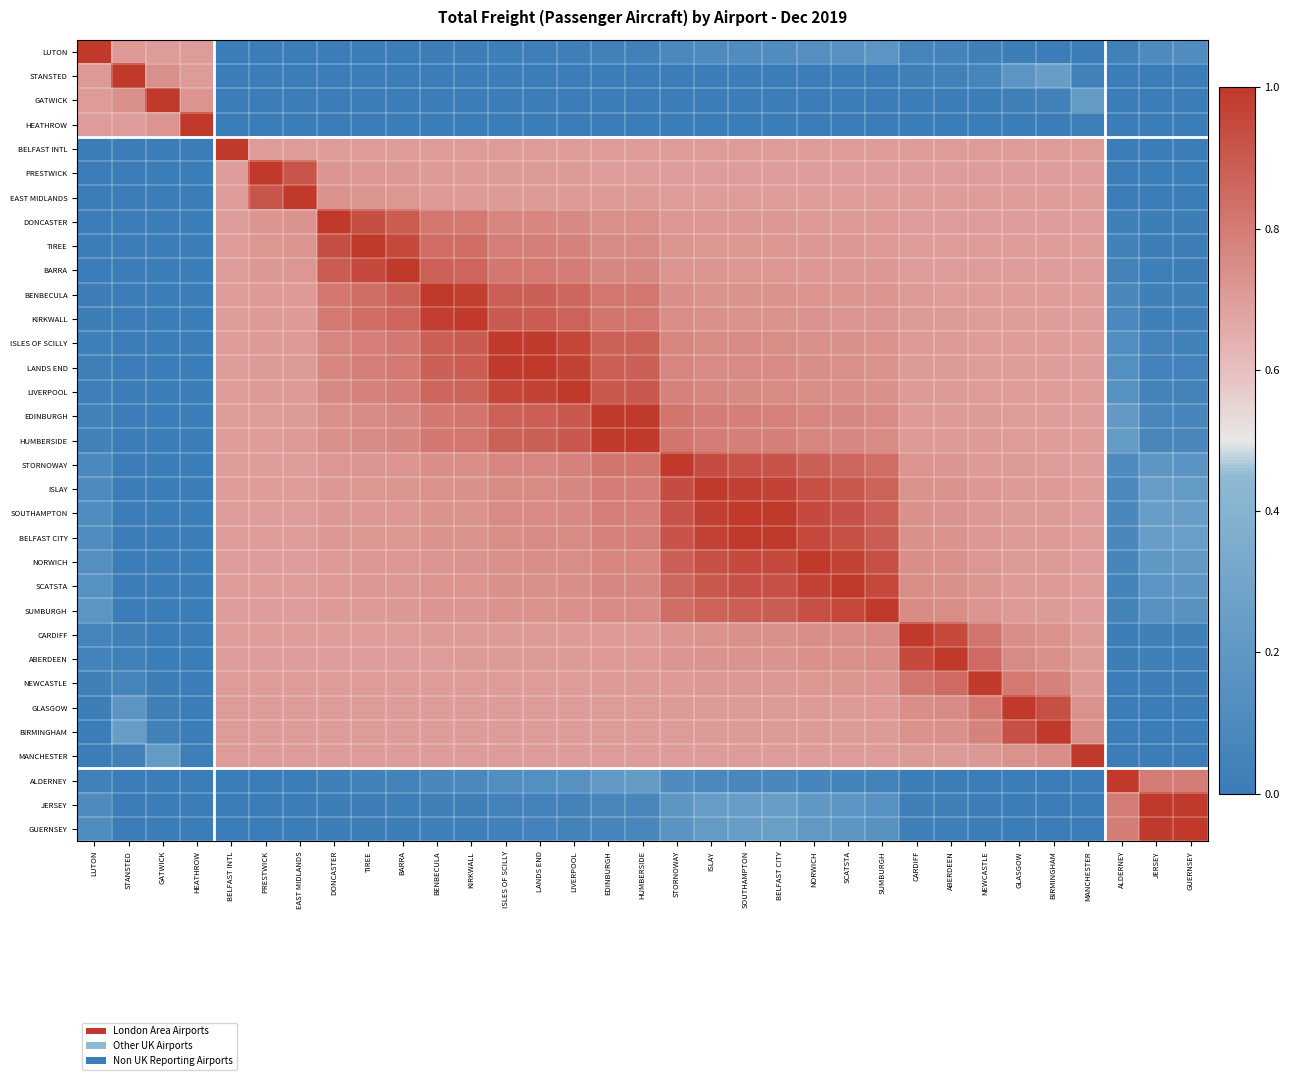

Reading left to right, what are all the values shown in this chart?

LUTON: LUTON=1.0	STANSTED=0.7	GATWICK=0.7	HEATHROW=0.7	BELFAST INTL=0.0	PRESTWICK=0.0	EAST MIDLANDS=0.0	DONCASTER=0.0	TIREE=0.0	BARRA=0.0	BENBECULA=0.0	KIRKWALL=0.0	ISLES OF SCILLY=0.0	LANDS END=0.0	LIVERPOOL=0.0	EDINBURGH=0.0	HUMBERSIDE=0.0	STORNOWAY=0.1	ISLAY=0.1	SOUTHAMPTON=0.1	BELFAST CITY=0.1	NORWICH=0.1	SCATSTA=0.2	SUMBURGH=0.2	CARDIFF=0.1	ABERDEEN=0.1	NEWCASTLE=0.0	GLASGOW=0.0	BIRMINGHAM=0.0	MANCHESTER=0.0	ALDERNEY=0.0	JERSEY=0.1	GUERNSEY=0.1
STANSTED: LUTON=0.7	STANSTED=1.0	GATWICK=0.7	HEATHROW=0.7	BELFAST INTL=0.0	PRESTWICK=0.0	EAST MIDLANDS=0.0	DONCASTER=0.0	TIREE=0.0	BARRA=0.0	BENBECULA=0.0	KIRKWALL=0.0	ISLES OF SCILLY=0.0	LANDS END=0.0	LIVERPOOL=0.0	EDINBURGH=0.0	HUMBERSIDE=0.0	STORNOWAY=0.0	ISLAY=0.0	SOUTHAMPTON=0.0	BELFAST CITY=0.0	NORWICH=0.0	SCATSTA=0.0	SUMBURGH=0.0	CARDIFF=0.0	ABERDEEN=0.0	NEWCASTLE=0.1	GLASGOW=0.2	BIRMINGHAM=0.2	MANCHESTER=0.0	ALDERNEY=0.0	JERSEY=0.0	GUERNSEY=0.0
GATWICK: LUTON=0.7	STANSTED=0.7	GATWICK=1.0	HEATHROW=0.7	BELFAST INTL=0.0	PRESTWICK=0.0	EAST MIDLANDS=0.0	DONCASTER=0.0	TIREE=0.0	BARRA=0.0	BENBECULA=0.0	KIRKWALL=0.0	ISLES OF SCILLY=0.0	LANDS END=0.0	LIVERPOOL=0.0	EDINBURGH=0.0	HUMBERSIDE=0.0	STORNOWAY=0.0	ISLAY=0.0	SOUTHAMPTON=0.0	BELFAST CITY=0.0	NORWICH=0.0	SCATSTA=0.0	SUMBURGH=0.0	CARDIFF=0.0	ABERDEEN=0.0	NEWCASTLE=0.0	GLASGOW=0.0	BIRMINGHAM=0.0	MANCHESTER=0.2	ALDERNEY=0.0	JERSEY=0.0	GUERNSEY=0.0
HEATHROW: LUTON=0.7	STANSTED=0.7	GATWICK=0.7	HEATHROW=1.0	BELFAST INTL=0.0	PRESTWICK=0.0	EAST MIDLANDS=0.0	DONCASTER=0.0	TIREE=0.0	BARRA=0.0	BENBECULA=0.0	KIRKWALL=0.0	ISLES OF SCILLY=0.0	LANDS END=0.0	LIVERPOOL=0.0	EDINBURGH=0.0	HUMBERSIDE=0.0	STORNOWAY=0.0	ISLAY=0.0	SOUTHAMPTON=0.0	BELFAST CITY=0.0	NORWICH=0.0	SCATSTA=0.0	SUMBURGH=0.0	CARDIFF=0.0	ABERDEEN=0.0	NEWCASTLE=0.0	GLASGOW=0.0	BIRMINGHAM=0.0	MANCHESTER=0.0	ALDERNEY=0.0	JERSEY=0.0	GUERNSEY=0.0
BELFAST INTL: LUTON=0.0	STANSTED=0.0	GATWICK=0.0	HEATHROW=0.0	BELFAST INTL=1.0	PRESTWICK=0.7	EAST MIDLANDS=0.7	DONCASTER=0.7	TIREE=0.7	BARRA=0.7	BENBECULA=0.7	KIRKWALL=0.7	ISLES OF SCILLY=0.7	LANDS END=0.7	LIVERPOOL=0.7	EDINBURGH=0.7	HUMBERSIDE=0.7	STORNOWAY=0.7	ISLAY=0.7	SOUTHAMPTON=0.7	BELFAST CITY=0.7	NORWICH=0.7	SCATSTA=0.7	SUMBURGH=0.7	CARDIFF=0.7	ABERDEEN=0.7	NEWCASTLE=0.7	GLASGOW=0.7	BIRMINGHAM=0.7	MANCHESTER=0.7	ALDERNEY=0.0	JERSEY=0.0	GUERNSEY=0.0
PRESTWICK: LUTON=0.0	STANSTED=0.0	GATWICK=0.0	HEATHROW=0.0	BELFAST INTL=0.7	PRESTWICK=1.0	EAST MIDLANDS=0.9	DONCASTER=0.7	TIREE=0.7	BARRA=0.7	BENBECULA=0.7	KIRKWALL=0.7	ISLES OF SCILLY=0.7	LANDS END=0.7	LIVERPOOL=0.7	EDINBURGH=0.7	HUMBERSIDE=0.7	STORNOWAY=0.7	ISLAY=0.7	SOUTHAMPTON=0.7	BELFAST CITY=0.7	NORWICH=0.7	SCATSTA=0.7	SUMBURGH=0.7	CARDIFF=0.7	ABERDEEN=0.7	NEWCASTLE=0.7	GLASGOW=0.7	BIRMINGHAM=0.7	MANCHESTER=0.7	ALDERNEY=0.0	JERSEY=0.0	GUERNSEY=0.0
EAST MIDLANDS: LUTON=0.0	STANSTED=0.0	GATWICK=0.0	HEATHROW=0.0	BELFAST INTL=0.7	PRESTWICK=0.9	EAST MIDLANDS=1.0	DONCASTER=0.7	TIREE=0.7	BARRA=0.7	BENBECULA=0.7	KIRKWALL=0.7	ISLES OF SCILLY=0.7	LANDS END=0.7	LIVERPOOL=0.7	EDINBURGH=0.7	HUMBERSIDE=0.7	STORNOWAY=0.7	ISLAY=0.7	SOUTHAMPTON=0.7	BELFAST CITY=0.7	NORWICH=0.7	SCATSTA=0.7	SUMBURGH=0.7	CARDIFF=0.7	ABERDEEN=0.7	NEWCASTLE=0.7	GLASGOW=0.7	BIRMINGHAM=0.7	MANCHESTER=0.7	ALDERNEY=0.0	JERSEY=0.0	GUERNSEY=0.0
DONCASTER: LUTON=0.0	STANSTED=0.0	GATWICK=0.0	HEATHROW=0.0	BELFAST INTL=0.7	PRESTWICK=0.7	EAST MIDLANDS=0.7	DONCASTER=1.0	TIREE=0.9	BARRA=0.9	BENBECULA=0.8	KIRKWALL=0.8	ISLES OF SCILLY=0.8	LANDS END=0.8	LIVERPOOL=0.8	EDINBURGH=0.7	HUMBERSIDE=0.7	STORNOWAY=0.7	ISLAY=0.7	SOUTHAMPTON=0.7	BELFAST CITY=0.7	NORWICH=0.7	SCATSTA=0.7	SUMBURGH=0.7	CARDIFF=0.7	ABERDEEN=0.7	NEWCASTLE=0.7	GLASGOW=0.7	BIRMINGHAM=0.7	MANCHESTER=0.7	ALDERNEY=0.0	JERSEY=0.0	GUERNSEY=0.0
TIREE: LUTON=0.0	STANSTED=0.0	GATWICK=0.0	HEATHROW=0.0	BELFAST INTL=0.7	PRESTWICK=0.7	EAST MIDLANDS=0.7	DONCASTER=0.9	TIREE=1.0	BARRA=0.9	BENBECULA=0.8	KIRKWALL=0.8	ISLES OF SCILLY=0.8	LANDS END=0.8	LIVERPOOL=0.8	EDINBURGH=0.8	HUMBERSIDE=0.8	STORNOWAY=0.7	ISLAY=0.7	SOUTHAMPTON=0.7	BELFAST CITY=0.7	NORWICH=0.7	SCATSTA=0.7	SUMBURGH=0.7	CARDIFF=0.7	ABERDEEN=0.7	NEWCASTLE=0.7	GLASGOW=0.7	BIRMINGHAM=0.7	MANCHESTER=0.7	ALDERNEY=0.0	JERSEY=0.0	GUERNSEY=0.0
BARRA: LUTON=0.0	STANSTED=0.0	GATWICK=0.0	HEATHROW=0.0	BELFAST INTL=0.7	PRESTWICK=0.7	EAST MIDLANDS=0.7	DONCASTER=0.9	TIREE=0.9	BARRA=1.0	BENBECULA=0.9	KIRKWALL=0.9	ISLES OF SCILLY=0.8	LANDS END=0.8	LIVERPOOL=0.8	EDINBURGH=0.8	HUMBERSIDE=0.8	STORNOWAY=0.7	ISLAY=0.7	SOUTHAMPTON=0.7	BELFAST CITY=0.7	NORWICH=0.7	SCATSTA=0.7	SUMBURGH=0.7	CARDIFF=0.7	ABERDEEN=0.7	NEWCASTLE=0.7	GLASGOW=0.7	BIRMINGHAM=0.7	MANCHESTER=0.7	ALDERNEY=0.0	JERSEY=0.0	GUERNSEY=0.0
BENBECULA: LUTON=0.0	STANSTED=0.0	GATWICK=0.0	HEATHROW=0.0	BELFAST INTL=0.7	PRESTWICK=0.7	EAST MIDLANDS=0.7	DONCASTER=0.8	TIREE=0.8	BARRA=0.9	BENBECULA=1.0	KIRKWALL=1.0	ISLES OF SCILLY=0.9	LANDS END=0.9	LIVERPOOL=0.9	EDINBURGH=0.8	HUMBERSIDE=0.8	STORNOWAY=0.7	ISLAY=0.7	SOUTHAMPTON=0.7	BELFAST CITY=0.7	NORWICH=0.7	SCATSTA=0.7	SUMBURGH=0.7	CARDIFF=0.7	ABERDEEN=0.7	NEWCASTLE=0.7	GLASGOW=0.7	BIRMINGHAM=0.7	MANCHESTER=0.7	ALDERNEY=0.1	JERSEY=0.0	GUERNSEY=0.0
KIRKWALL: LUTON=0.0	STANSTED=0.0	GATWICK=0.0	HEATHROW=0.0	BELFAST INTL=0.7	PRESTWICK=0.7	EAST MIDLANDS=0.7	DONCASTER=0.8	TIREE=0.8	BARRA=0.9	BENBECULA=1.0	KIRKWALL=1.0	ISLES OF SCILLY=0.9	LANDS END=0.9	LIVERPOOL=0.9	EDINBURGH=0.8	HUMBERSIDE=0.8	STORNOWAY=0.7	ISLAY=0.7	SOUTHAMPTON=0.7	BELFAST CITY=0.7	NORWICH=0.7	SCATSTA=0.7	SUMBURGH=0.7	CARDIFF=0.7	ABERDEEN=0.7	NEWCASTLE=0.7	GLASGOW=0.7	BIRMINGHAM=0.7	MANCHESTER=0.7	ALDERNEY=0.1	JERSEY=0.0	GUERNSEY=0.0
ISLES OF SCILLY: LUTON=0.0	STANSTED=0.0	GATWICK=0.0	HEATHROW=0.0	BELFAST INTL=0.7	PRESTWICK=0.7	EAST MIDLANDS=0.7	DONCASTER=0.8	TIREE=0.8	BARRA=0.8	BENBECULA=0.9	KIRKWALL=0.9	ISLES OF SCILLY=1.0	LANDS END=1.0	LIVERPOOL=1.0	EDINBURGH=0.9	HUMBERSIDE=0.9	STORNOWAY=0.8	ISLAY=0.8	SOUTHAMPTON=0.8	BELFAST CITY=0.7	NORWICH=0.7	SCATSTA=0.7	SUMBURGH=0.7	CARDIFF=0.7	ABERDEEN=0.7	NEWCASTLE=0.7	GLASGOW=0.7	BIRMINGHAM=0.7	MANCHESTER=0.7	ALDERNEY=0.1	JERSEY=0.0	GUERNSEY=0.0
LANDS END: LUTON=0.0	STANSTED=0.0	GATWICK=0.0	HEATHROW=0.0	BELFAST INTL=0.7	PRESTWICK=0.7	EAST MIDLANDS=0.7	DONCASTER=0.8	TIREE=0.8	BARRA=0.8	BENBECULA=0.9	KIRKWALL=0.9	ISLES OF SCILLY=1.0	LANDS END=1.0	LIVERPOOL=1.0	EDINBURGH=0.9	HUMBERSIDE=0.9	STORNOWAY=0.8	ISLAY=0.8	SOUTHAMPTON=0.8	BELFAST CITY=0.8	NORWICH=0.7	SCATSTA=0.7	SUMBURGH=0.7	CARDIFF=0.7	ABERDEEN=0.7	NEWCASTLE=0.7	GLASGOW=0.7	BIRMINGHAM=0.7	MANCHESTER=0.7	ALDERNEY=0.1	JERSEY=0.0	GUERNSEY=0.0
LIVERPOOL: LUTON=0.0	STANSTED=0.0	GATWICK=0.0	HEATHROW=0.0	BELFAST INTL=0.7	PRESTWICK=0.7	EAST MIDLANDS=0.7	DONCASTER=0.8	TIREE=0.8	BARRA=0.8	BENBECULA=0.9	KIRKWALL=0.9	ISLES OF SCILLY=1.0	LANDS END=1.0	LIVERPOOL=1.0	EDINBURGH=0.9	HUMBERSIDE=0.9	STORNOWAY=0.8	ISLAY=0.8	SOUTHAMPTON=0.8	BELFAST CITY=0.8	NORWICH=0.7	SCATSTA=0.7	SUMBURGH=0.7	CARDIFF=0.7	ABERDEEN=0.7	NEWCASTLE=0.7	GLASGOW=0.7	BIRMINGHAM=0.7	MANCHESTER=0.7	ALDERNEY=0.1	JERSEY=0.0	GUERNSEY=0.0
EDINBURGH: LUTON=0.0	STANSTED=0.0	GATWICK=0.0	HEATHROW=0.0	BELFAST INTL=0.7	PRESTWICK=0.7	EAST MIDLANDS=0.7	DONCASTER=0.7	TIREE=0.8	BARRA=0.8	BENBECULA=0.8	KIRKWALL=0.8	ISLES OF SCILLY=0.9	LANDS END=0.9	LIVERPOOL=0.9	EDINBURGH=1.0	HUMBERSIDE=1.0	STORNOWAY=0.8	ISLAY=0.8	SOUTHAMPTON=0.8	BELFAST CITY=0.8	NORWICH=0.8	SCATSTA=0.8	SUMBURGH=0.8	CARDIFF=0.7	ABERDEEN=0.7	NEWCASTLE=0.7	GLASGOW=0.7	BIRMINGHAM=0.7	MANCHESTER=0.7	ALDERNEY=0.2	JERSEY=0.1	GUERNSEY=0.1
HUMBERSIDE: LUTON=0.0	STANSTED=0.0	GATWICK=0.0	HEATHROW=0.0	BELFAST INTL=0.7	PRESTWICK=0.7	EAST MIDLANDS=0.7	DONCASTER=0.7	TIREE=0.8	BARRA=0.8	BENBECULA=0.8	KIRKWALL=0.8	ISLES OF SCILLY=0.9	LANDS END=0.9	LIVERPOOL=0.9	EDINBURGH=1.0	HUMBERSIDE=1.0	STORNOWAY=0.8	ISLAY=0.8	SOUTHAMPTON=0.8	BELFAST CITY=0.8	NORWICH=0.8	SCATSTA=0.8	SUMBURGH=0.8	CARDIFF=0.7	ABERDEEN=0.7	NEWCASTLE=0.7	GLASGOW=0.7	BIRMINGHAM=0.7	MANCHESTER=0.7	ALDERNEY=0.2	JERSEY=0.1	GUERNSEY=0.1
STORNOWAY: LUTON=0.1	STANSTED=0.0	GATWICK=0.0	HEATHROW=0.0	BELFAST INTL=0.7	PRESTWICK=0.7	EAST MIDLANDS=0.7	DONCASTER=0.7	TIREE=0.7	BARRA=0.7	BENBECULA=0.7	KIRKWALL=0.7	ISLES OF SCILLY=0.8	LANDS END=0.8	LIVERPOOL=0.8	EDINBURGH=0.8	HUMBERSIDE=0.8	STORNOWAY=1.0	ISLAY=0.9	SOUTHAMPTON=0.9	BELFAST CITY=0.9	NORWICH=0.9	SCATSTA=0.9	SUMBURGH=0.8	CARDIFF=0.7	ABERDEEN=0.7	NEWCASTLE=0.7	GLASGOW=0.7	BIRMINGHAM=0.7	MANCHESTER=0.7	ALDERNEY=0.1	JERSEY=0.2	GUERNSEY=0.2
ISLAY: LUTON=0.1	STANSTED=0.0	GATWICK=0.0	HEATHROW=0.0	BELFAST INTL=0.7	PRESTWICK=0.7	EAST MIDLANDS=0.7	DONCASTER=0.7	TIREE=0.7	BARRA=0.7	BENBECULA=0.7	KIRKWALL=0.7	ISLES OF SCILLY=0.8	LANDS END=0.8	LIVERPOOL=0.8	EDINBURGH=0.8	HUMBERSIDE=0.8	STORNOWAY=0.9	ISLAY=1.0	SOUTHAMPTON=1.0	BELFAST CITY=1.0	NORWICH=0.9	SCATSTA=0.9	SUMBURGH=0.9	CARDIFF=0.7	ABERDEEN=0.7	NEWCASTLE=0.7	GLASGOW=0.7	BIRMINGHAM=0.7	MANCHESTER=0.7	ALDERNEY=0.1	JERSEY=0.2	GUERNSEY=0.2
SOUTHAMPTON: LUTON=0.1	STANSTED=0.0	GATWICK=0.0	HEATHROW=0.0	BELFAST INTL=0.7	PRESTWICK=0.7	EAST MIDLANDS=0.7	DONCASTER=0.7	TIREE=0.7	BARRA=0.7	BENBECULA=0.7	KIRKWALL=0.7	ISLES OF SCILLY=0.8	LANDS END=0.8	LIVERPOOL=0.8	EDINBURGH=0.8	HUMBERSIDE=0.8	STORNOWAY=0.9	ISLAY=1.0	SOUTHAMPTON=1.0	BELFAST CITY=1.0	NORWICH=0.9	SCATSTA=0.9	SUMBURGH=0.9	CARDIFF=0.7	ABERDEEN=0.7	NEWCASTLE=0.7	GLASGOW=0.7	BIRMINGHAM=0.7	MANCHESTER=0.7	ALDERNEY=0.1	JERSEY=0.2	GUERNSEY=0.2
BELFAST CITY: LUTON=0.1	STANSTED=0.0	GATWICK=0.0	HEATHROW=0.0	BELFAST INTL=0.7	PRESTWICK=0.7	EAST MIDLANDS=0.7	DONCASTER=0.7	TIREE=0.7	BARRA=0.7	BENBECULA=0.7	KIRKWALL=0.7	ISLES OF SCILLY=0.7	LANDS END=0.8	LIVERPOOL=0.8	EDINBURGH=0.8	HUMBERSIDE=0.8	STORNOWAY=0.9	ISLAY=1.0	SOUTHAMPTON=1.0	BELFAST CITY=1.0	NORWICH=1.0	SCATSTA=0.9	SUMBURGH=0.9	CARDIFF=0.7	ABERDEEN=0.7	NEWCASTLE=0.7	GLASGOW=0.7	BIRMINGHAM=0.7	MANCHESTER=0.7	ALDERNEY=0.1	JERSEY=0.2	GUERNSEY=0.2
NORWICH: LUTON=0.1	STANSTED=0.0	GATWICK=0.0	HEATHROW=0.0	BELFAST INTL=0.7	PRESTWICK=0.7	EAST MIDLANDS=0.7	DONCASTER=0.7	TIREE=0.7	BARRA=0.7	BENBECULA=0.7	KIRKWALL=0.7	ISLES OF SCILLY=0.7	LANDS END=0.7	LIVERPOOL=0.7	EDINBURGH=0.8	HUMBERSIDE=0.8	STORNOWAY=0.9	ISLAY=0.9	SOUTHAMPTON=0.9	BELFAST CITY=1.0	NORWICH=1.0	SCATSTA=1.0	SUMBURGH=0.9	CARDIFF=0.7	ABERDEEN=0.7	NEWCASTLE=0.7	GLASGOW=0.7	BIRMINGHAM=0.7	MANCHESTER=0.7	ALDERNEY=0.1	JERSEY=0.2	GUERNSEY=0.2
SCATSTA: LUTON=0.2	STANSTED=0.0	GATWICK=0.0	HEATHROW=0.0	BELFAST INTL=0.7	PRESTWICK=0.7	EAST MIDLANDS=0.7	DONCASTER=0.7	TIREE=0.7	BARRA=0.7	BENBECULA=0.7	KIRKWALL=0.7	ISLES OF SCILLY=0.7	LANDS END=0.7	LIVERPOOL=0.7	EDINBURGH=0.8	HUMBERSIDE=0.8	STORNOWAY=0.9	ISLAY=0.9	SOUTHAMPTON=0.9	BELFAST CITY=0.9	NORWICH=1.0	SCATSTA=1.0	SUMBURGH=1.0	CARDIFF=0.7	ABERDEEN=0.7	NEWCASTLE=0.7	GLASGOW=0.7	BIRMINGHAM=0.7	MANCHESTER=0.7	ALDERNEY=0.1	JERSEY=0.2	GUERNSEY=0.2
SUMBURGH: LUTON=0.2	STANSTED=0.0	GATWICK=0.0	HEATHROW=0.0	BELFAST INTL=0.7	PRESTWICK=0.7	EAST MIDLANDS=0.7	DONCASTER=0.7	TIREE=0.7	BARRA=0.7	BENBECULA=0.7	KIRKWALL=0.7	ISLES OF SCILLY=0.7	LANDS END=0.7	LIVERPOOL=0.7	EDINBURGH=0.8	HUMBERSIDE=0.8	STORNOWAY=0.8	ISLAY=0.9	SOUTHAMPTON=0.9	BELFAST CITY=0.9	NORWICH=0.9	SCATSTA=1.0	SUMBURGH=1.0	CARDIFF=0.8	ABERDEEN=0.7	NEWCASTLE=0.7	GLASGOW=0.7	BIRMINGHAM=0.7	MANCHESTER=0.7	ALDERNEY=0.1	JERSEY=0.2	GUERNSEY=0.2
CARDIFF: LUTON=0.1	STANSTED=0.0	GATWICK=0.0	HEATHROW=0.0	BELFAST INTL=0.7	PRESTWICK=0.7	EAST MIDLANDS=0.7	DONCASTER=0.7	TIREE=0.7	BARRA=0.7	BENBECULA=0.7	KIRKWALL=0.7	ISLES OF SCILLY=0.7	LANDS END=0.7	LIVERPOOL=0.7	EDINBURGH=0.7	HUMBERSIDE=0.7	STORNOWAY=0.7	ISLAY=0.7	SOUTHAMPTON=0.7	BELFAST CITY=0.7	NORWICH=0.7	SCATSTA=0.7	SUMBURGH=0.8	CARDIFF=1.0	ABERDEEN=0.9	NEWCASTLE=0.8	GLASGOW=0.7	BIRMINGHAM=0.7	MANCHESTER=0.7	ALDERNEY=0.0	JERSEY=0.0	GUERNSEY=0.0
ABERDEEN: LUTON=0.1	STANSTED=0.0	GATWICK=0.0	HEATHROW=0.0	BELFAST INTL=0.7	PRESTWICK=0.7	EAST MIDLANDS=0.7	DONCASTER=0.7	TIREE=0.7	BARRA=0.7	BENBECULA=0.7	KIRKWALL=0.7	ISLES OF SCILLY=0.7	LANDS END=0.7	LIVERPOOL=0.7	EDINBURGH=0.7	HUMBERSIDE=0.7	STORNOWAY=0.7	ISLAY=0.7	SOUTHAMPTON=0.7	BELFAST CITY=0.7	NORWICH=0.7	SCATSTA=0.7	SUMBURGH=0.7	CARDIFF=0.9	ABERDEEN=1.0	NEWCASTLE=0.8	GLASGOW=0.8	BIRMINGHAM=0.7	MANCHESTER=0.7	ALDERNEY=0.0	JERSEY=0.0	GUERNSEY=0.0
NEWCASTLE: LUTON=0.0	STANSTED=0.1	GATWICK=0.0	HEATHROW=0.0	BELFAST INTL=0.7	PRESTWICK=0.7	EAST MIDLANDS=0.7	DONCASTER=0.7	TIREE=0.7	BARRA=0.7	BENBECULA=0.7	KIRKWALL=0.7	ISLES OF SCILLY=0.7	LANDS END=0.7	LIVERPOOL=0.7	EDINBURGH=0.7	HUMBERSIDE=0.7	STORNOWAY=0.7	ISLAY=0.7	SOUTHAMPTON=0.7	BELFAST CITY=0.7	NORWICH=0.7	SCATSTA=0.7	SUMBURGH=0.7	CARDIFF=0.8	ABERDEEN=0.8	NEWCASTLE=1.0	GLASGOW=0.8	BIRMINGHAM=0.8	MANCHESTER=0.7	ALDERNEY=0.0	JERSEY=0.0	GUERNSEY=0.0
GLASGOW: LUTON=0.0	STANSTED=0.2	GATWICK=0.0	HEATHROW=0.0	BELFAST INTL=0.7	PRESTWICK=0.7	EAST MIDLANDS=0.7	DONCASTER=0.7	TIREE=0.7	BARRA=0.7	BENBECULA=0.7	KIRKWALL=0.7	ISLES OF SCILLY=0.7	LANDS END=0.7	LIVERPOOL=0.7	EDINBURGH=0.7	HUMBERSIDE=0.7	STORNOWAY=0.7	ISLAY=0.7	SOUTHAMPTON=0.7	BELFAST CITY=0.7	NORWICH=0.7	SCATSTA=0.7	SUMBURGH=0.7	CARDIFF=0.7	ABERDEEN=0.8	NEWCASTLE=0.8	GLASGOW=1.0	BIRMINGHAM=0.9	MANCHESTER=0.7	ALDERNEY=0.0	JERSEY=0.0	GUERNSEY=0.0
BIRMINGHAM: LUTON=0.0	STANSTED=0.2	GATWICK=0.0	HEATHROW=0.0	BELFAST INTL=0.7	PRESTWICK=0.7	EAST MIDLANDS=0.7	DONCASTER=0.7	TIREE=0.7	BARRA=0.7	BENBECULA=0.7	KIRKWALL=0.7	ISLES OF SCILLY=0.7	LANDS END=0.7	LIVERPOOL=0.7	EDINBURGH=0.7	HUMBERSIDE=0.7	STORNOWAY=0.7	ISLAY=0.7	SOUTHAMPTON=0.7	BELFAST CITY=0.7	NORWICH=0.7	SCATSTA=0.7	SUMBURGH=0.7	CARDIFF=0.7	ABERDEEN=0.7	NEWCASTLE=0.8	GLASGOW=0.9	BIRMINGHAM=1.0	MANCHESTER=0.7	ALDERNEY=0.0	JERSEY=0.0	GUERNSEY=0.0
MANCHESTER: LUTON=0.0	STANSTED=0.0	GATWICK=0.2	HEATHROW=0.0	BELFAST INTL=0.7	PRESTWICK=0.7	EAST MIDLANDS=0.7	DONCASTER=0.7	TIREE=0.7	BARRA=0.7	BENBECULA=0.7	KIRKWALL=0.7	ISLES OF SCILLY=0.7	LANDS END=0.7	LIVERPOOL=0.7	EDINBURGH=0.7	HUMBERSIDE=0.7	STORNOWAY=0.7	ISLAY=0.7	SOUTHAMPTON=0.7	BELFAST CITY=0.7	NORWICH=0.7	SCATSTA=0.7	SUMBURGH=0.7	CARDIFF=0.7	ABERDEEN=0.7	NEWCASTLE=0.7	GLASGOW=0.7	BIRMINGHAM=0.7	MANCHESTER=1.0	ALDERNEY=0.0	JERSEY=0.0	GUERNSEY=0.0
ALDERNEY: LUTON=0.0	STANSTED=0.0	GATWICK=0.0	HEATHROW=0.0	BELFAST INTL=0.0	PRESTWICK=0.0	EAST MIDLANDS=0.0	DONCASTER=0.0	TIREE=0.0	BARRA=0.0	BENBECULA=0.1	KIRKWALL=0.1	ISLES OF SCILLY=0.1	LANDS END=0.1	LIVERPOOL=0.1	EDINBURGH=0.2	HUMBERSIDE=0.2	STORNOWAY=0.1	ISLAY=0.1	SOUTHAMPTON=0.1	BELFAST CITY=0.1	NORWICH=0.1	SCATSTA=0.1	SUMBURGH=0.1	CARDIFF=0.0	ABERDEEN=0.0	NEWCASTLE=0.0	GLASGOW=0.0	BIRMINGHAM=0.0	MANCHESTER=0.0	ALDERNEY=1.0	JERSEY=0.8	GUERNSEY=0.8
JERSEY: LUTON=0.1	STANSTED=0.0	GATWICK=0.0	HEATHROW=0.0	BELFAST INTL=0.0	PRESTWICK=0.0	EAST MIDLANDS=0.0	DONCASTER=0.0	TIREE=0.0	BARRA=0.0	BENBECULA=0.0	KIRKWALL=0.0	ISLES OF SCILLY=0.0	LANDS END=0.0	LIVERPOOL=0.0	EDINBURGH=0.1	HUMBERSIDE=0.1	STORNOWAY=0.2	ISLAY=0.2	SOUTHAMPTON=0.2	BELFAST CITY=0.2	NORWICH=0.2	SCATSTA=0.2	SUMBURGH=0.2	CARDIFF=0.0	ABERDEEN=0.0	NEWCASTLE=0.0	GLASGOW=0.0	BIRMINGHAM=0.0	MANCHESTER=0.0	ALDERNEY=0.8	JERSEY=1.0	GUERNSEY=1.0
GUERNSEY: LUTON=0.1	STANSTED=0.0	GATWICK=0.0	HEATHROW=0.0	BELFAST INTL=0.0	PRESTWICK=0.0	EAST MIDLANDS=0.0	DONCASTER=0.0	TIREE=0.0	BARRA=0.0	BENBECULA=0.0	KIRKWALL=0.0	ISLES OF SCILLY=0.0	LANDS END=0.0	LIVERPOOL=0.0	EDINBURGH=0.1	HUMBERSIDE=0.1	STORNOWAY=0.2	ISLAY=0.2	SOUTHAMPTON=0.2	BELFAST CITY=0.2	NORWICH=0.2	SCATSTA=0.2	SUMBURGH=0.2	CARDIFF=0.0	ABERDEEN=0.0	NEWCASTLE=0.0	GLASGOW=0.0	BIRMINGHAM=0.0	MANCHESTER=0.0	ALDERNEY=0.8	JERSEY=1.0	GUERNSEY=1.0